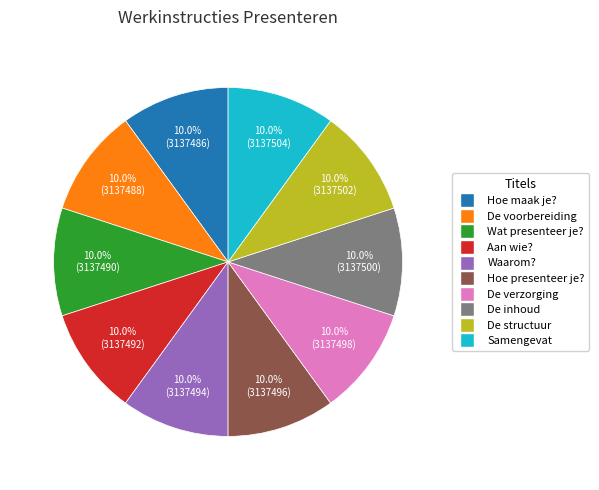

Is there a majority slice in this chart?

No